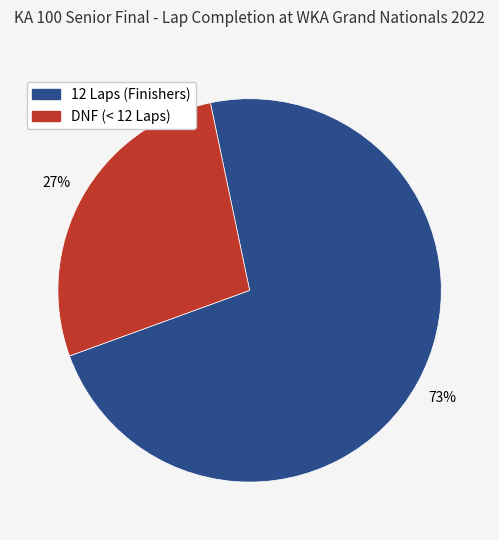

Is there any slice that represents more than half of the pie?

Yes